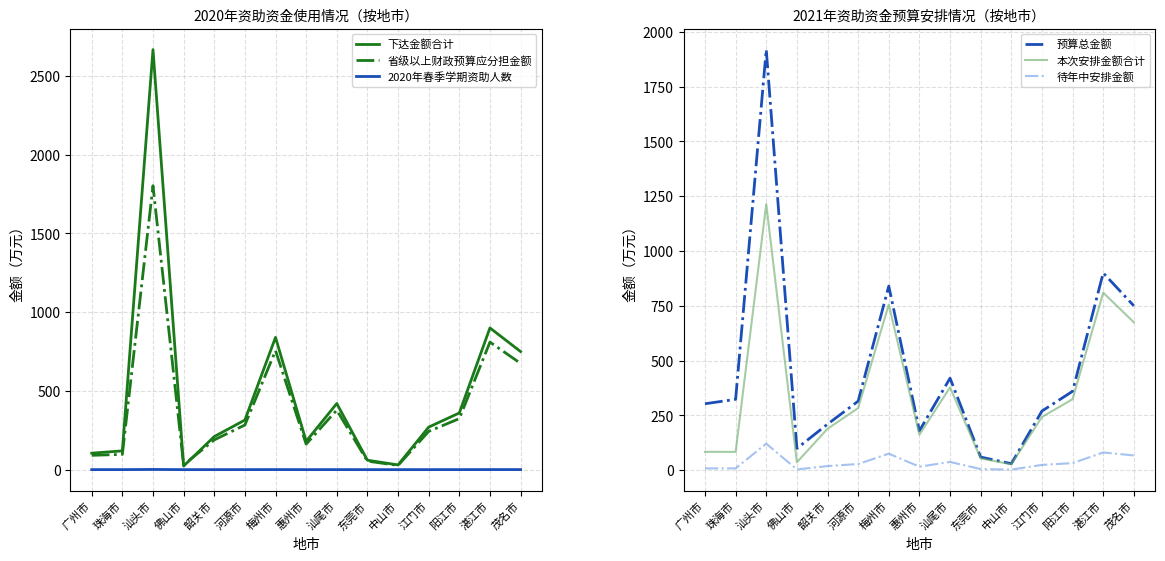

What value does the 本次安排金额合计 series have at 河源市?

283.5